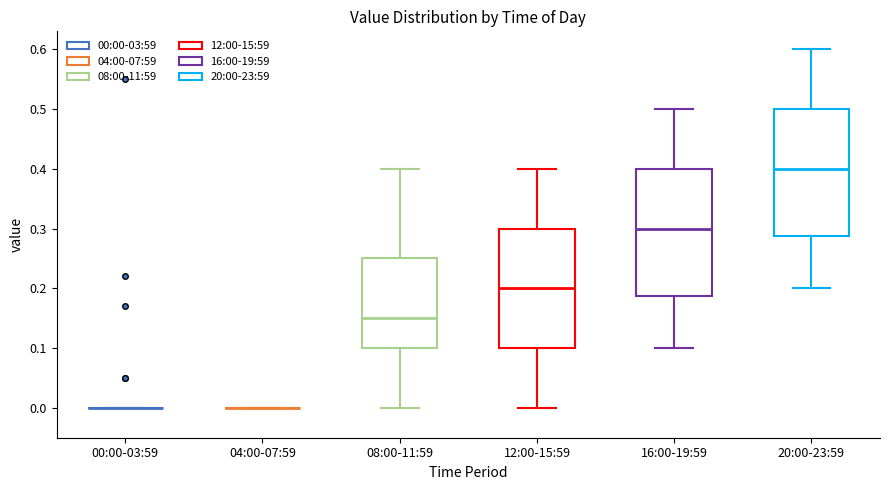

Reading left to right, read every box against the y-axis: the position of its median line, the range the box covers, and the ends of its whiskers. The values are not printed on the chart, so give them approximately, as read against the axis.

00:00-03:59: box collapsed to a line at 0.00, whiskers 0.00 to 0.00
04:00-07:59: box collapsed to a line at 0.00, whiskers 0.00 to 0.00
08:00-11:59: median 0.15, box 0.10 to 0.25, whiskers 0.00 to 0.40
12:00-15:59: median 0.20, box 0.10 to 0.30, whiskers 0.00 to 0.40
16:00-19:59: median 0.30, box 0.19 to 0.40, whiskers 0.10 to 0.50
20:00-23:59: median 0.40, box 0.29 to 0.50, whiskers 0.20 to 0.60